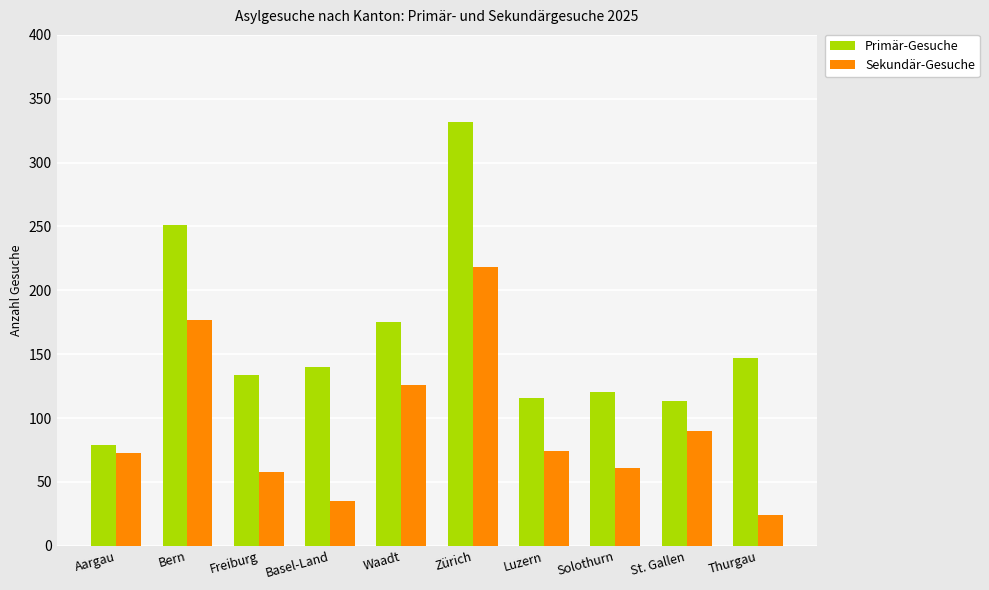

The value of Sekundär-Gesuche at Solothurn is 110. True or false?

False